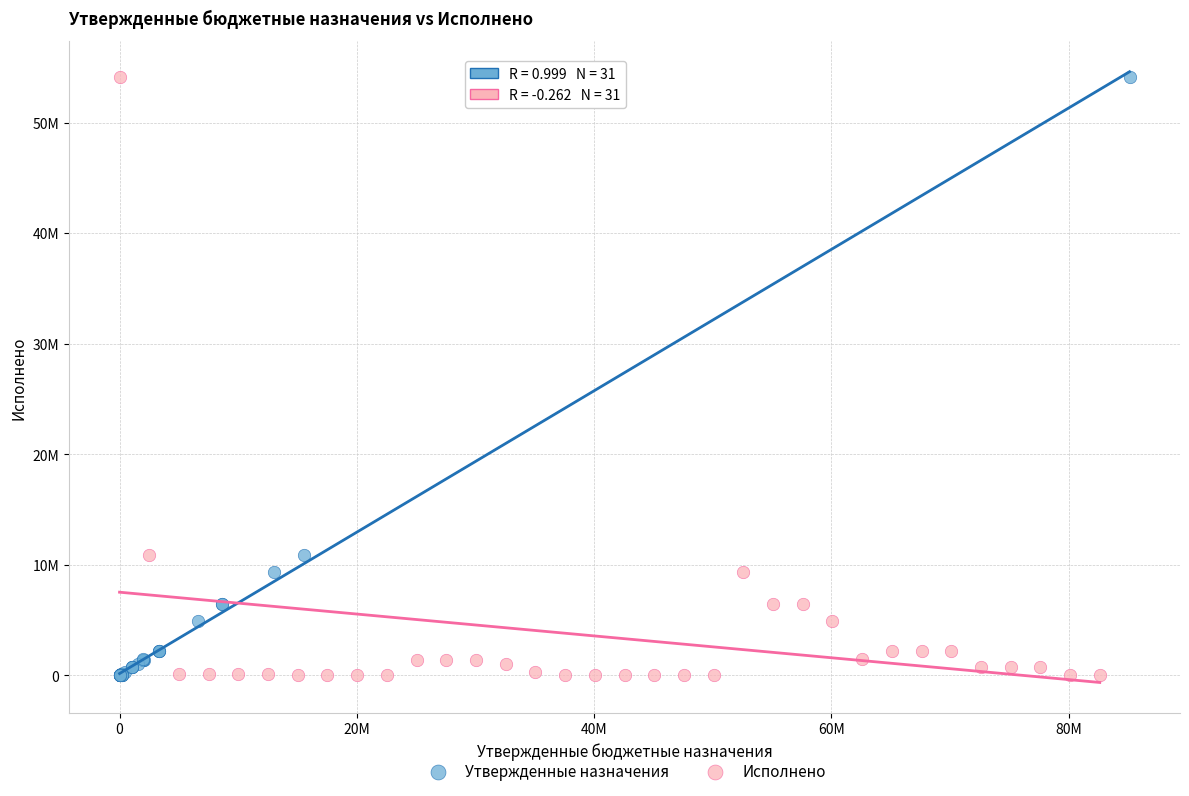

What are all the series names shown in the legend?

Утвержденные назначения, Исполнено